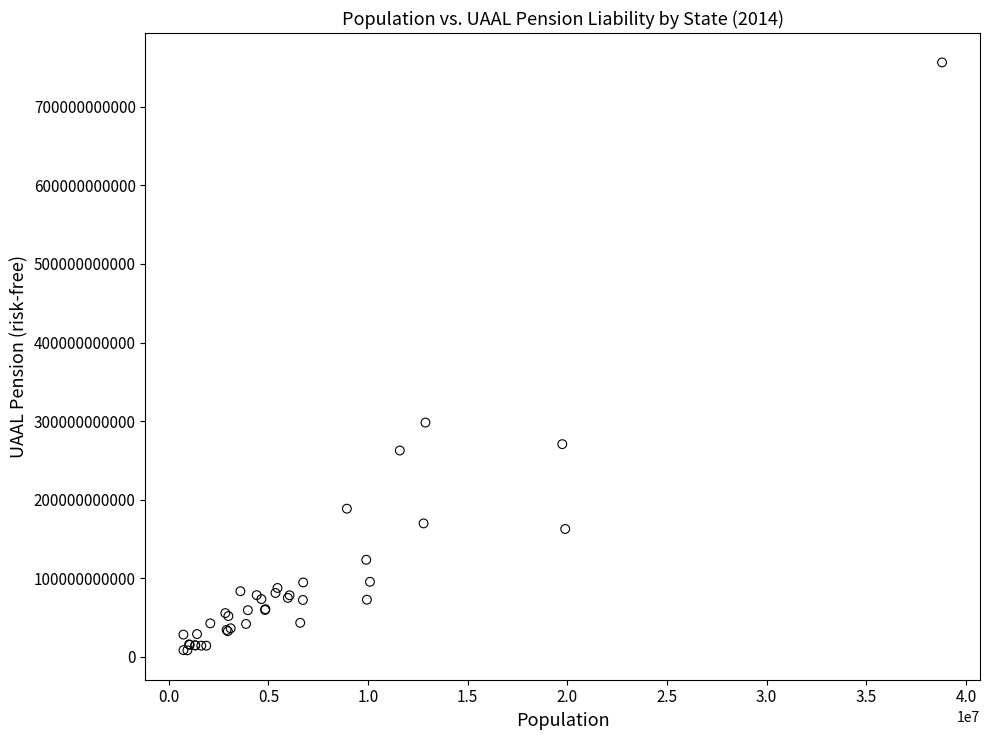

What Y value in the scatter plot is closest to 382349258895?

298052999648.4